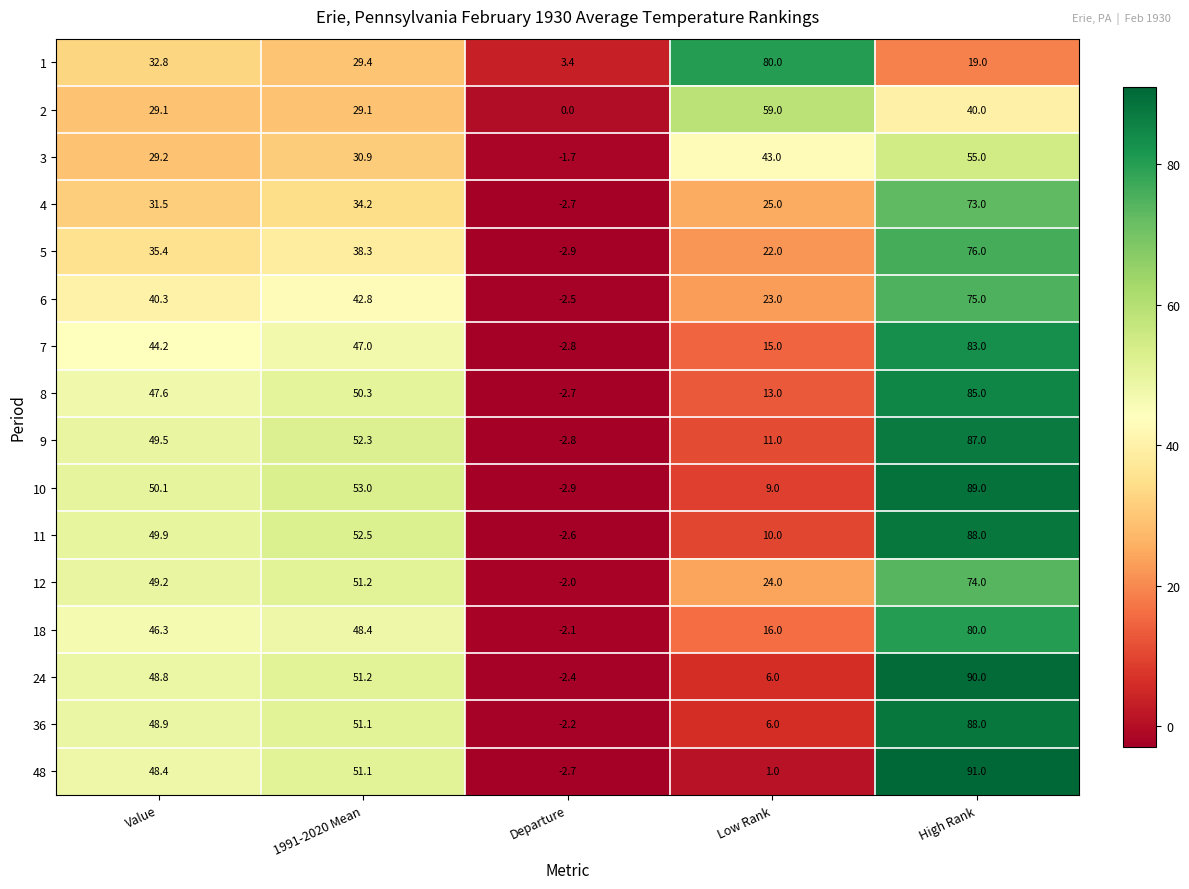

What is the total value across all series at Low Rank?

363.0